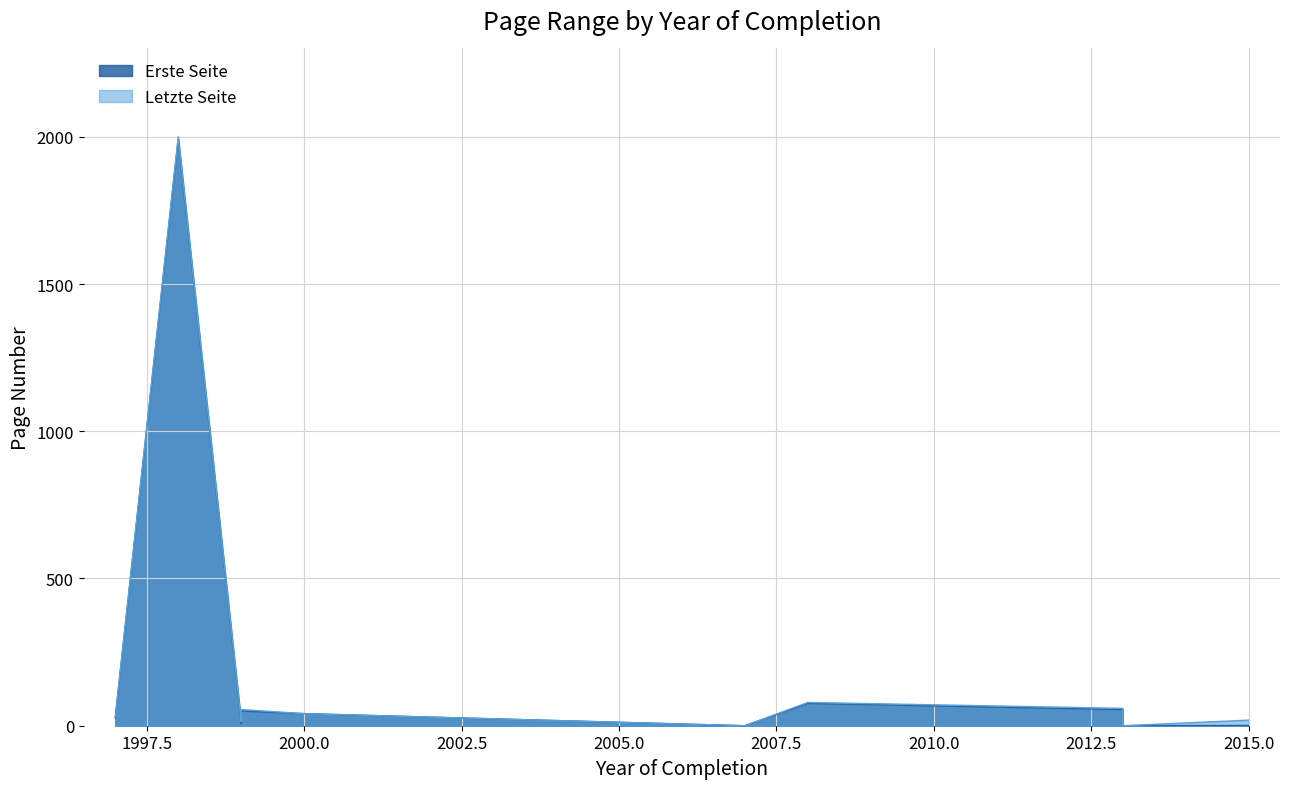

True or false: Letzte Seite has more than 0 interior local peaks.

True